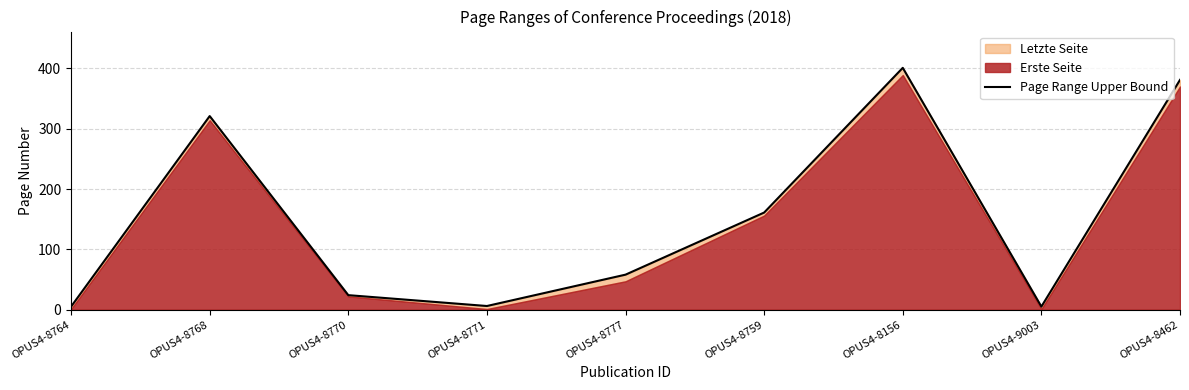

What is the average value?

151